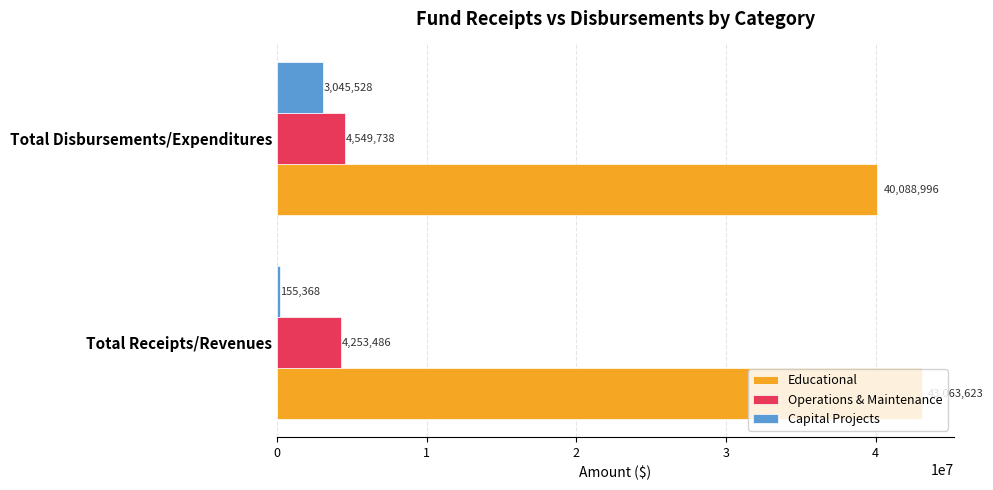

What is the average value of the Educational series?

41576310